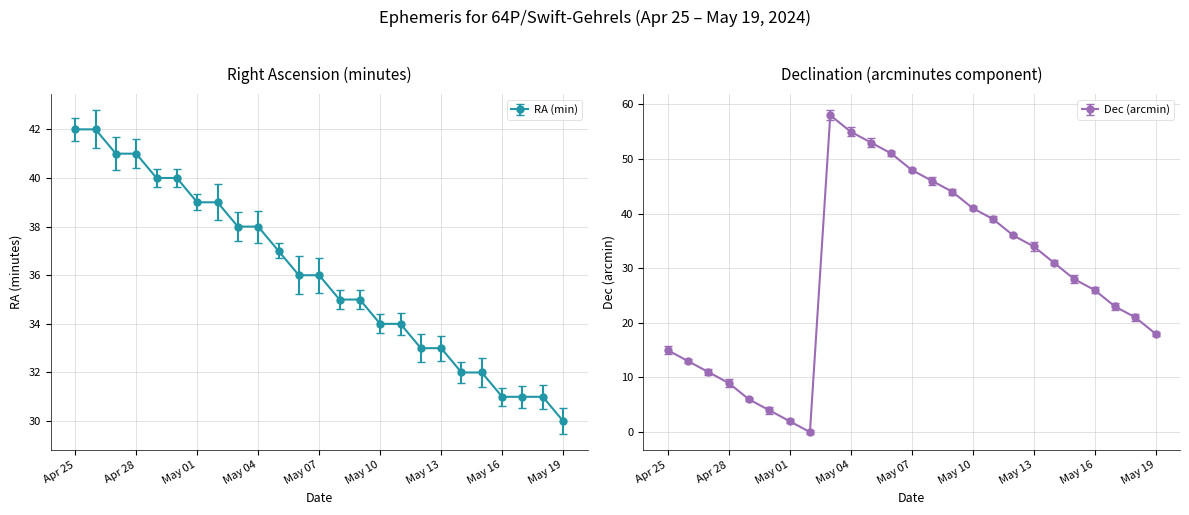

Between which two adjacent categories do Dec_min and RA_min first intersect?

May 02 and May 03